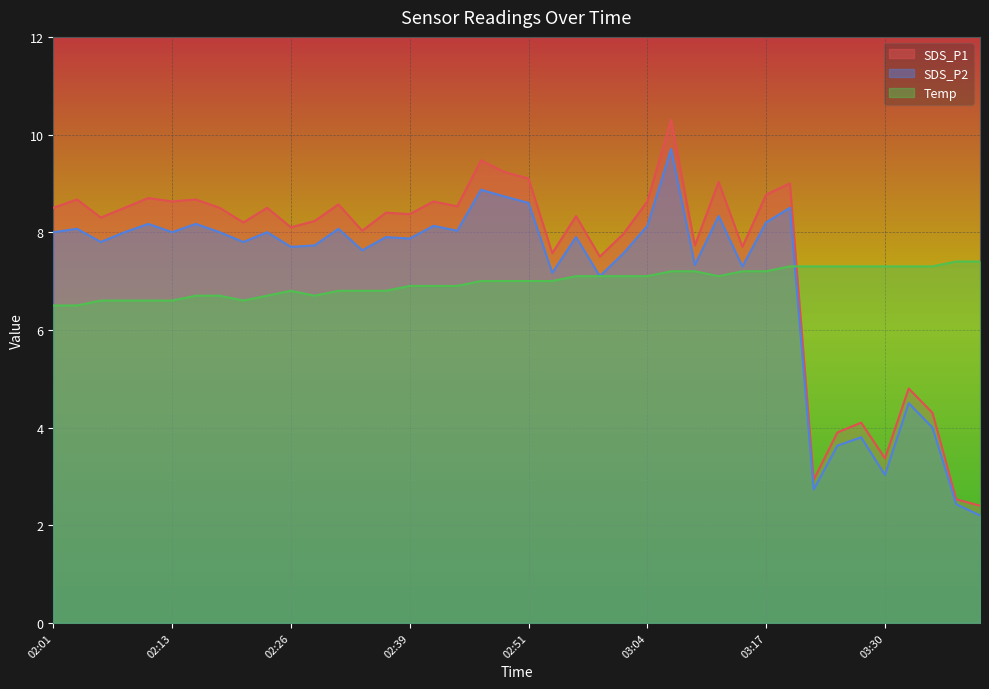

List the series in order of their peak value, lowest first.

Temp, SDS_P2, SDS_P1